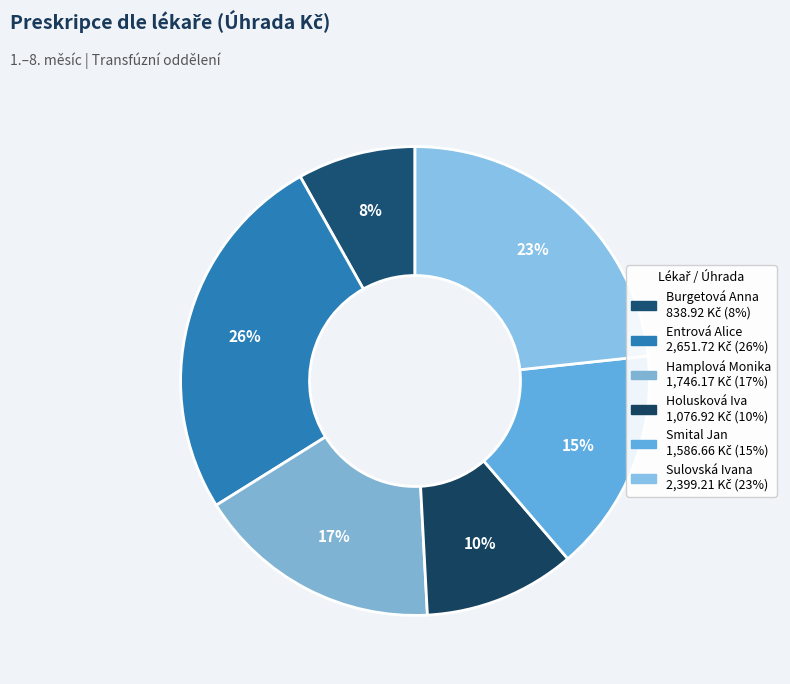

How many slices are in this pie chart?

6